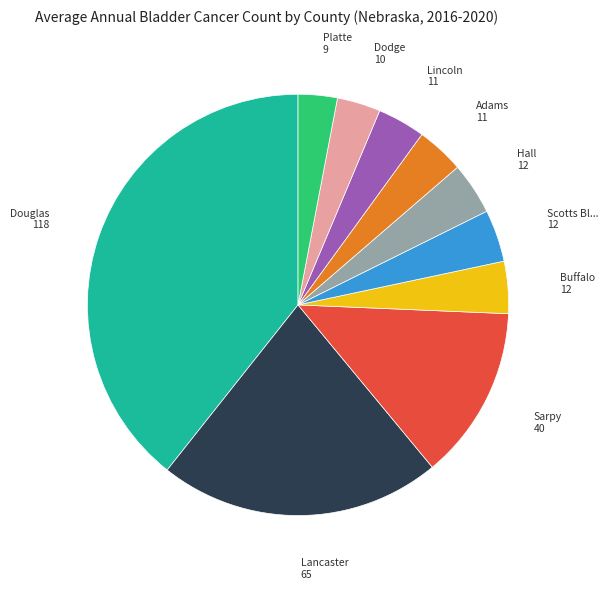

Is there a majority slice in this chart?

No